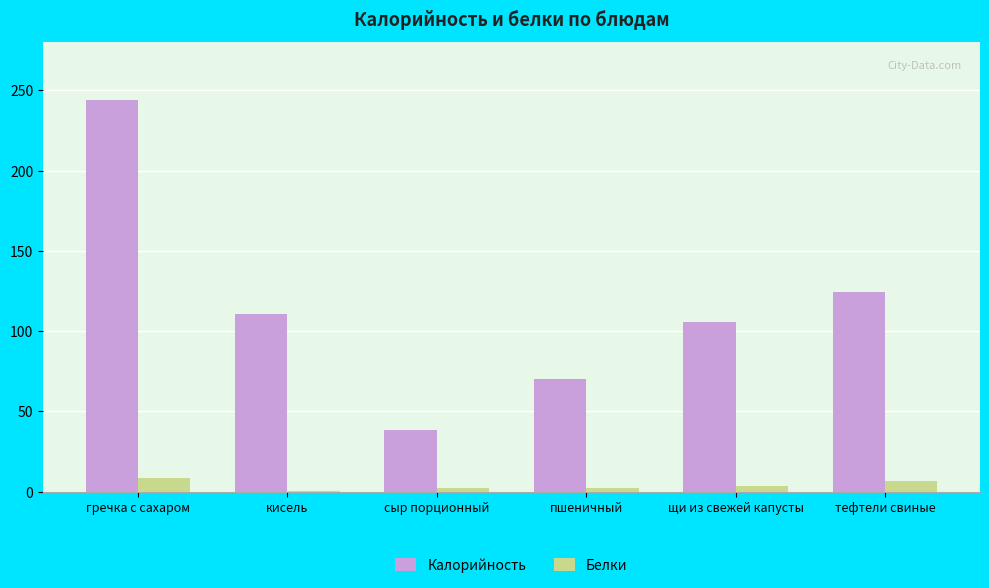

The value of Калорийность at пшеничный is 16.6. True or false?

False